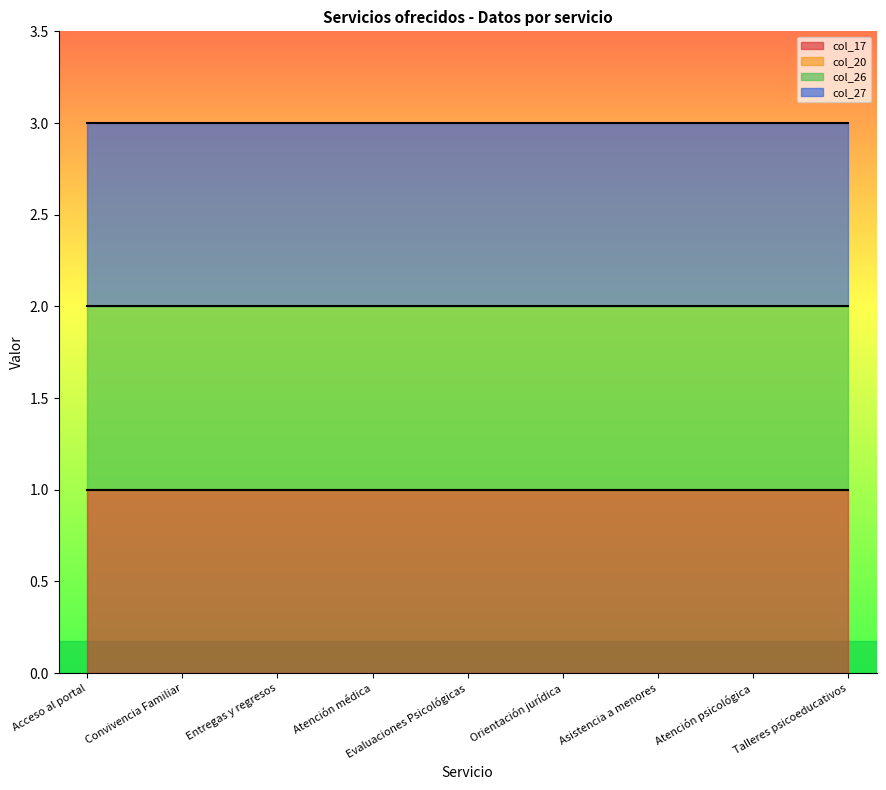

True or false: col_20 and col_17 cross at least once.

False